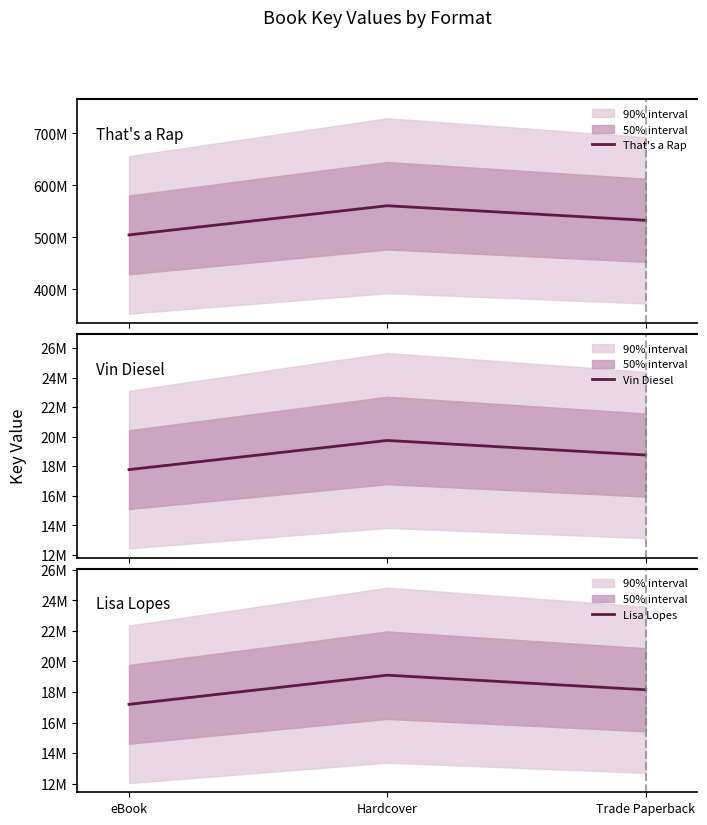

Count the number of data series in this chart.

3